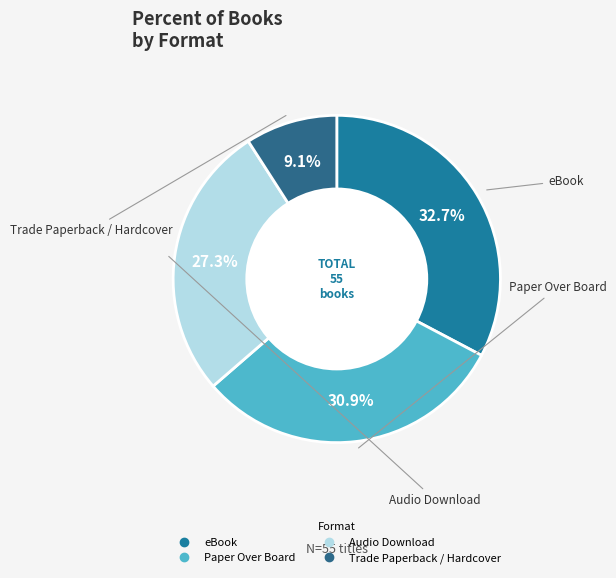

What percentage do eBook and Audio Download together represent?

60.0%